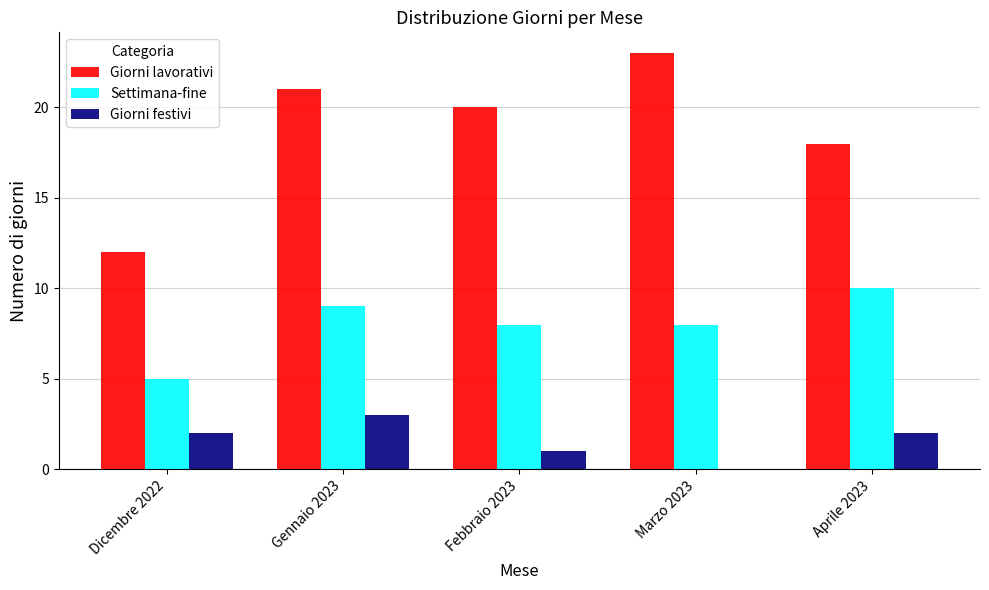

At which label does Giorni festivi reach its peak?

Gennaio 2023